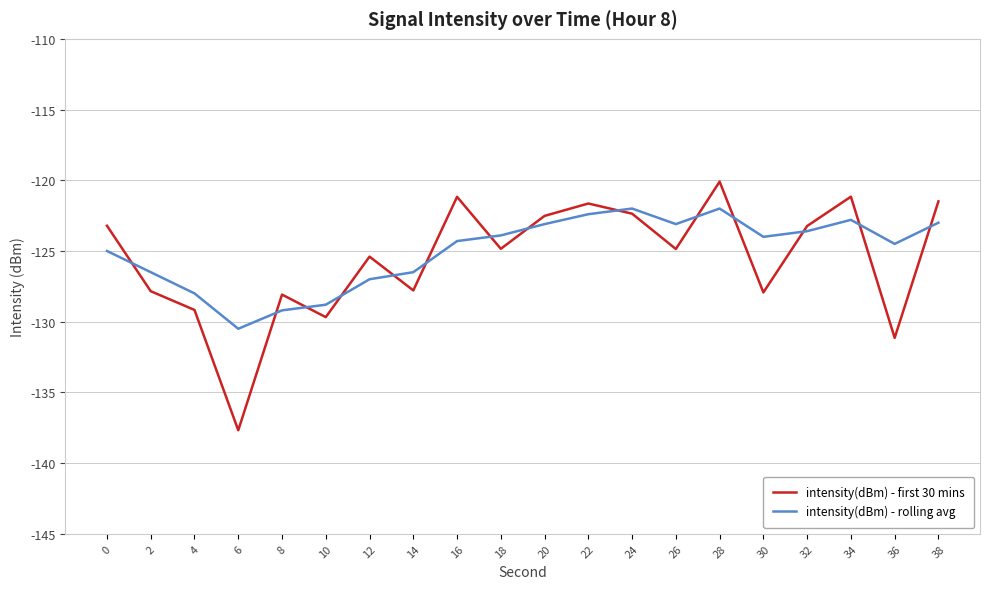

What are all the series names shown in the legend?

intensity(dBm) - first 30 mins, intensity(dBm) - rolling avg